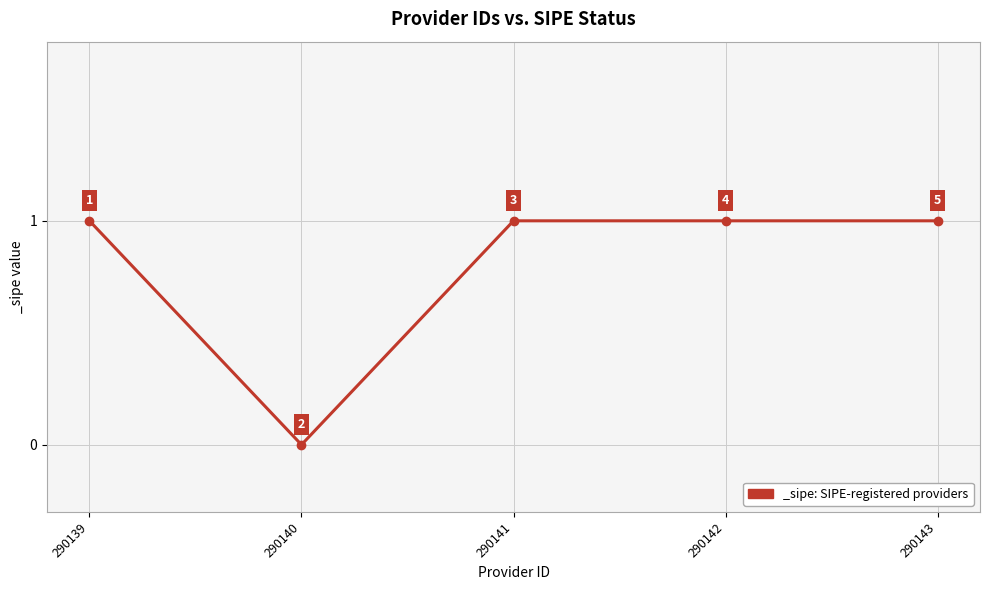

The value at 290140 is 0. True or false?

True